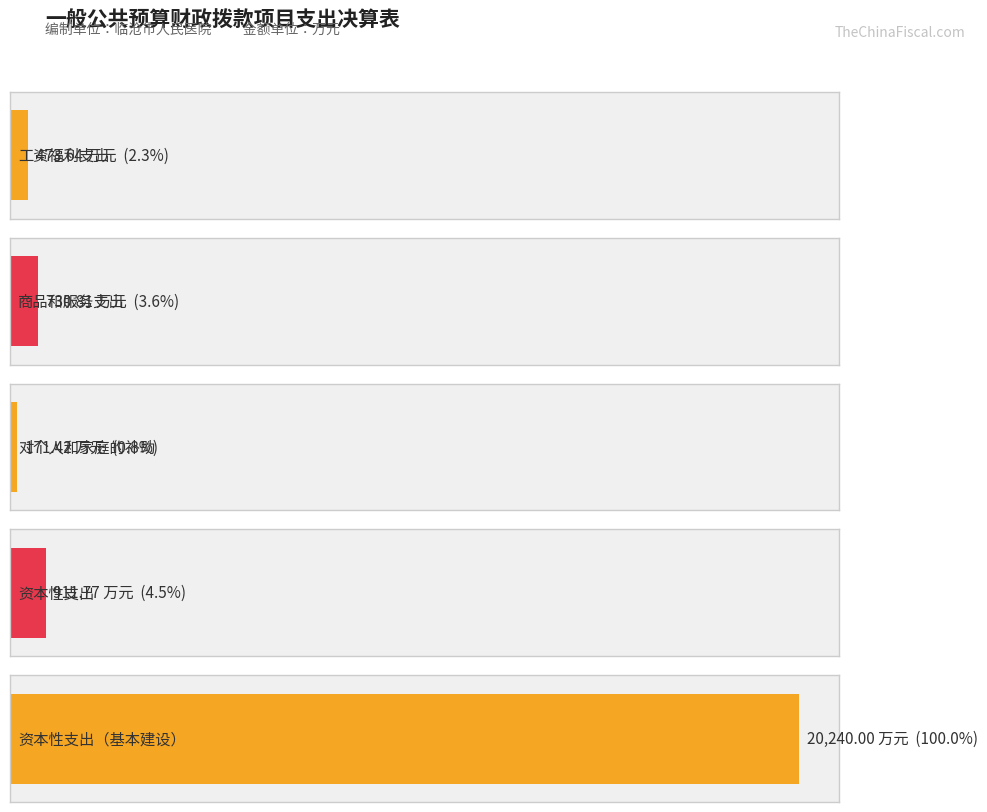

What is the label of the 5th bar from the right?

工资福利支出